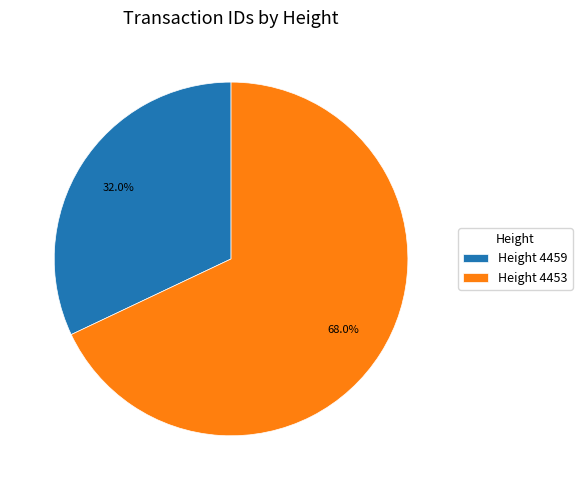

Is there any slice that represents more than half of the pie?

Yes